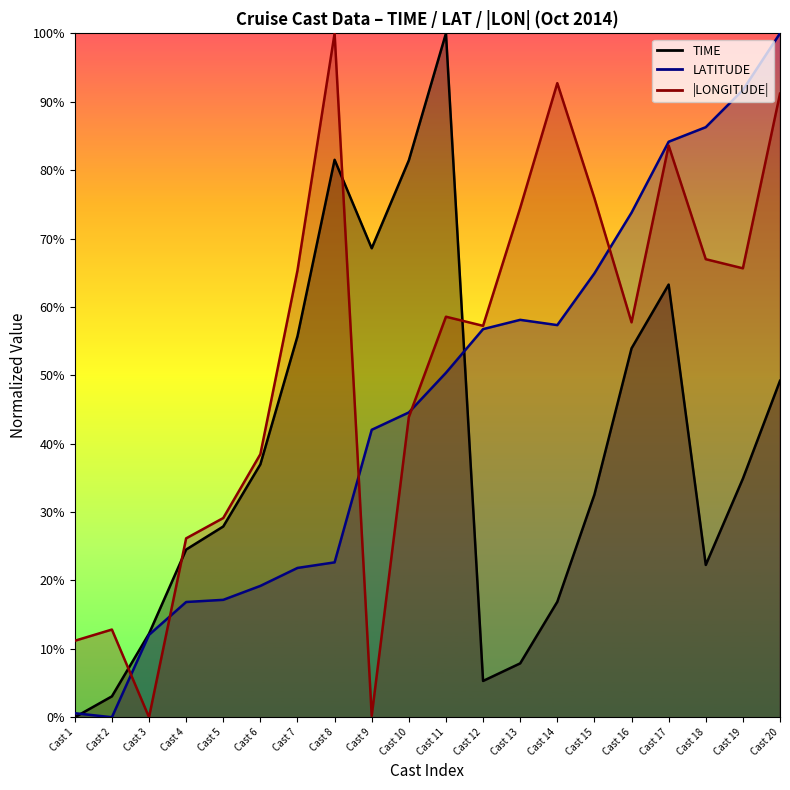

Which series has the largest range (max minus min)?

TIME